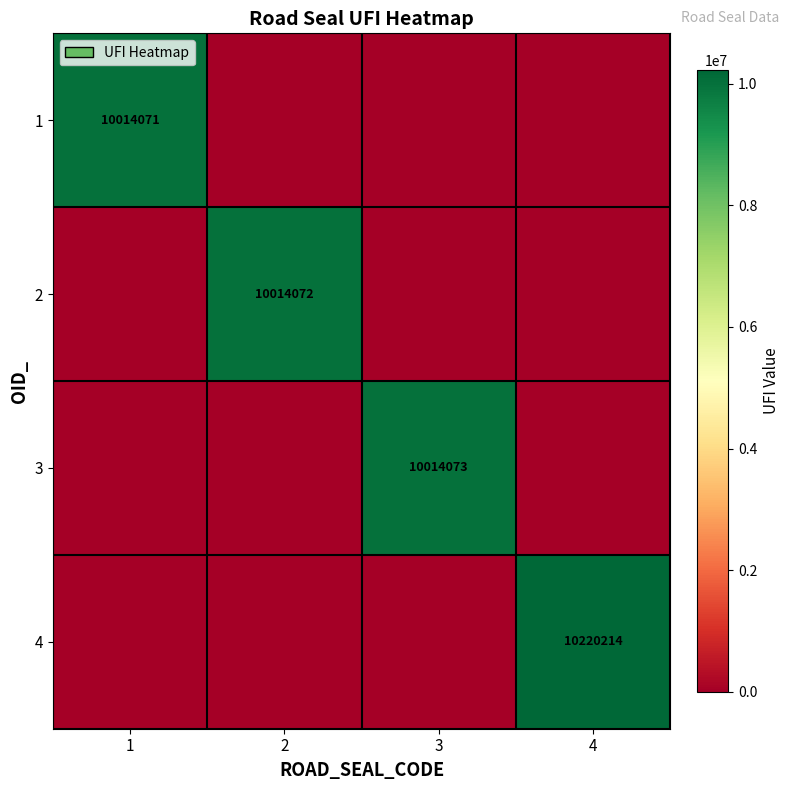

Is it true that 3 equals 3929075 at 3?

False